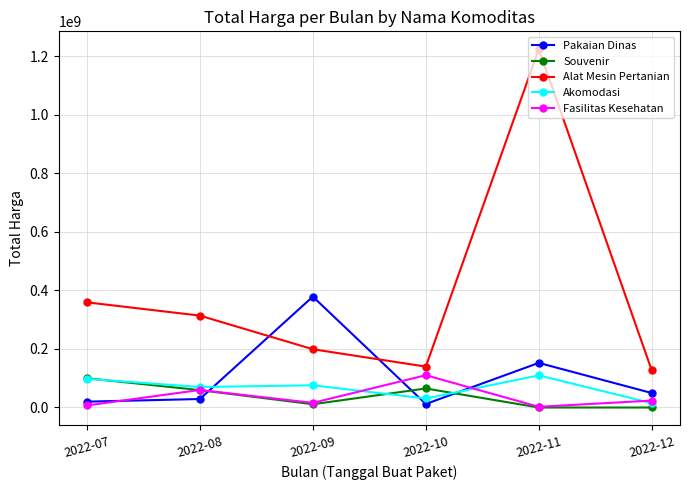

True or false: Alat Mesin Pertanian and Fasilitas Kesehatan intersect in this chart.

False